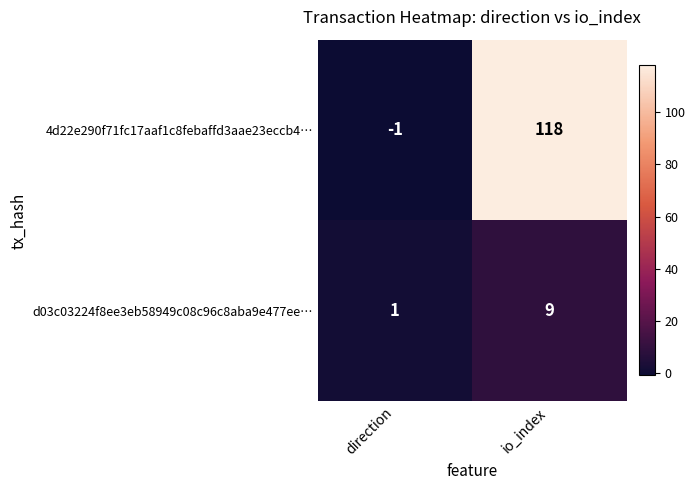

The d03c03224f8ee3eb58949c08c96c8aba9e477ee… series shows 1 at direction. True or false?

True